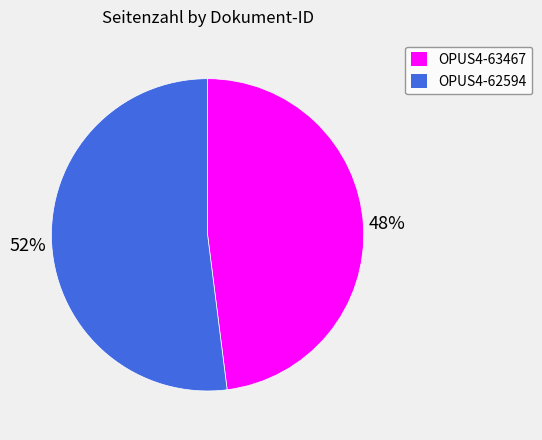

To the nearest percent, what is the combined percentage of OPUS4-62594 and OPUS4-63467?

100%